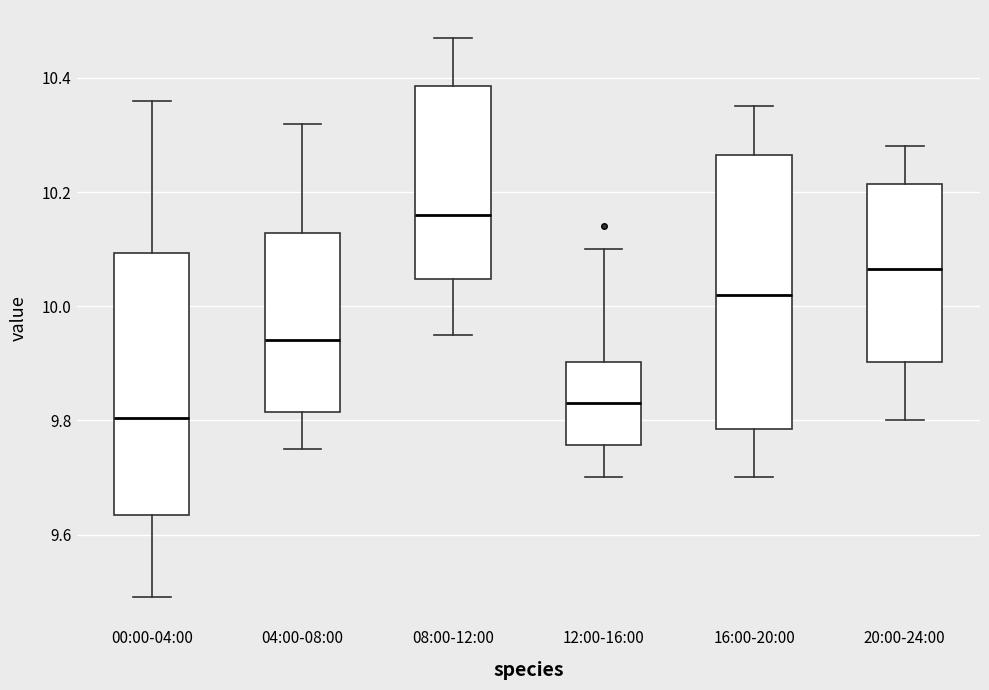

Reading left to right, transcribe this box plot: for each box, give where its median line is, the range the box spans, and where its two whiskers end, as read against the y-axis. The values are not printed on the chart, so give them approximately, as read against the axis.

00:00-04:00: median 9.80, box 9.64 to 10.10, whiskers 9.50 to 10.36
04:00-08:00: median 9.94, box 9.82 to 10.12, whiskers 9.76 to 10.32
08:00-12:00: median 10.16, box 10.04 to 10.38, whiskers 9.96 to 10.48
12:00-16:00: median 9.84, box 9.76 to 9.90, whiskers 9.70 to 10.10
16:00-20:00: median 10.02, box 9.78 to 10.26, whiskers 9.70 to 10.36
20:00-24:00: median 10.06, box 9.90 to 10.22, whiskers 9.80 to 10.28